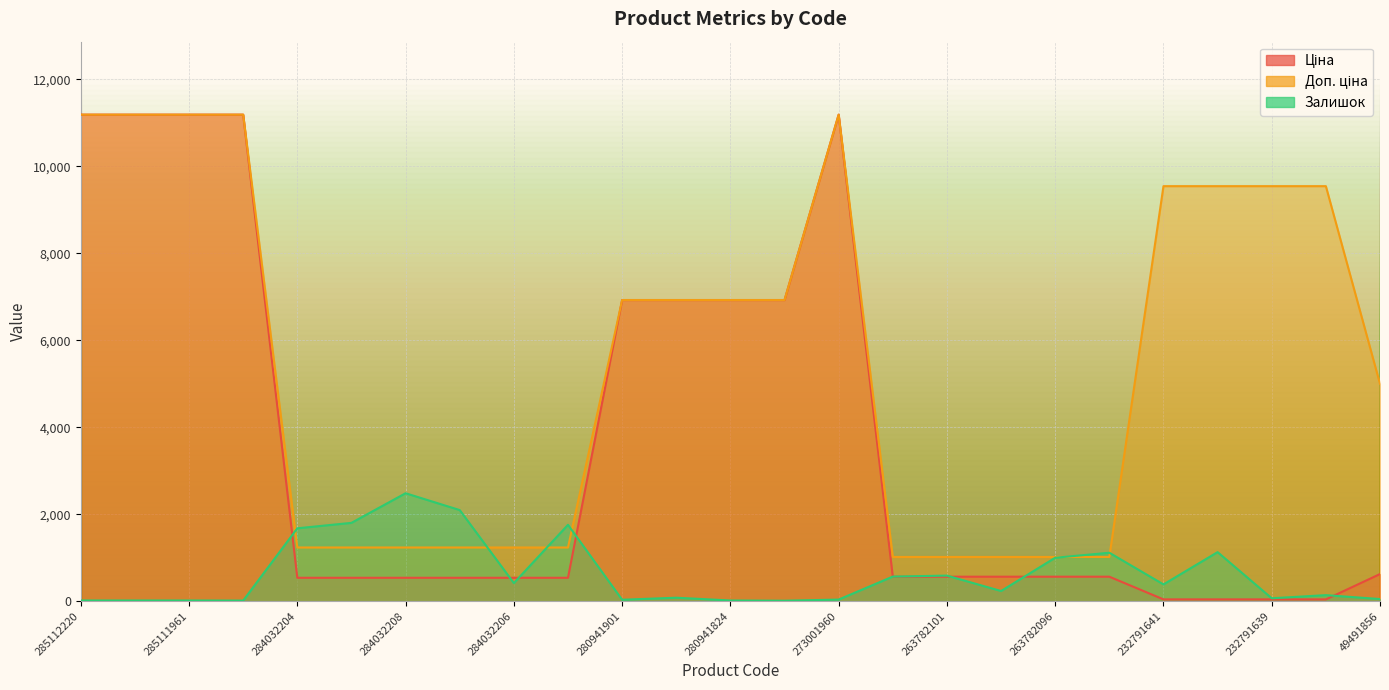

What is the label of the 25th point from the left?

49491856